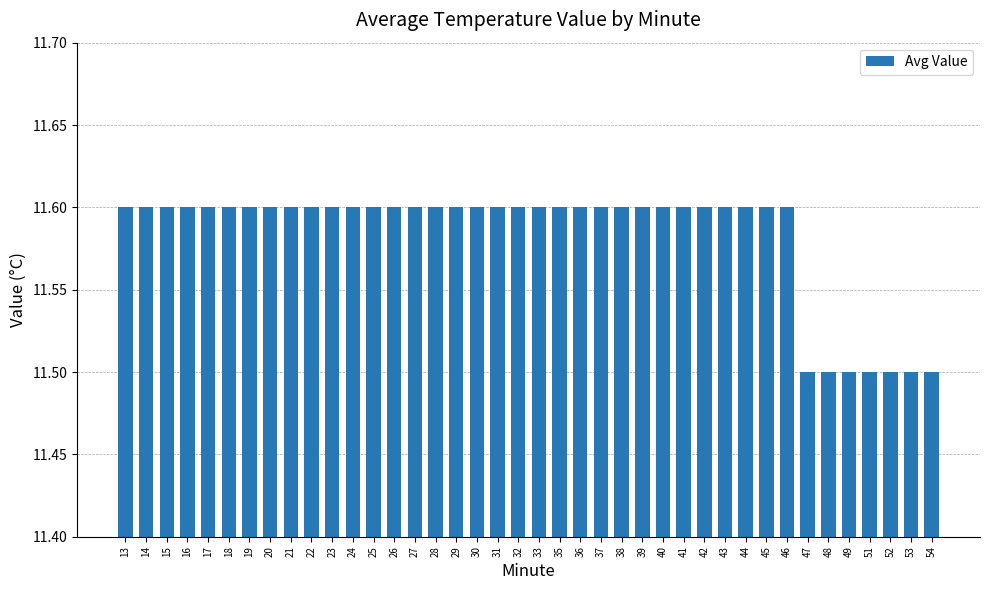

Reading left to right, what are all the values shown in this chart?

11.6	11.6	11.6	11.6	11.6	11.6	11.6	11.6	11.6	11.6	11.6	11.6	11.6	11.6	11.6	11.6	11.6	11.6	11.6	11.6	11.6	11.6	11.6	11.6	11.6	11.6	11.6	11.6	11.6	11.6	11.6	11.6	11.6	11.5	11.5	11.5	11.5	11.5	11.5	11.5